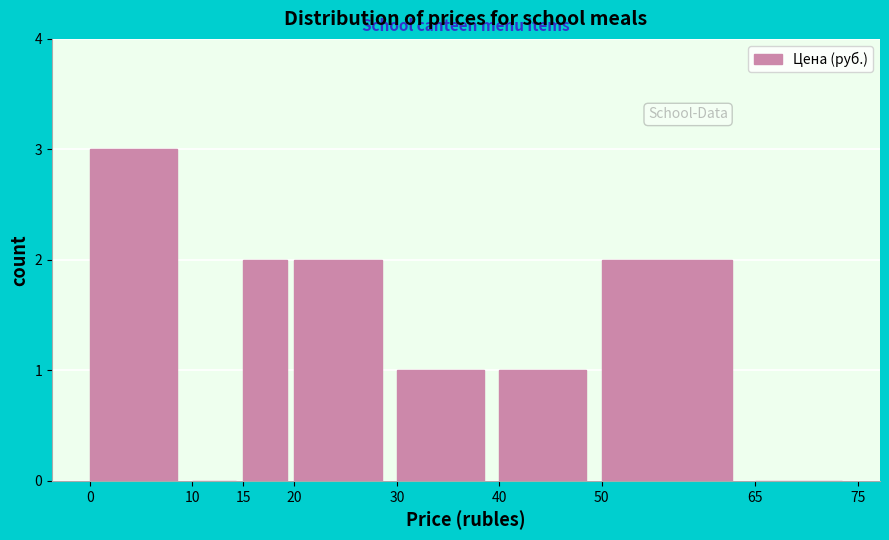

What is the height of the bar covering 30 to 40 on the x-axis? The values are not printed on the chart, so give them approximately, as read against the axis.

1